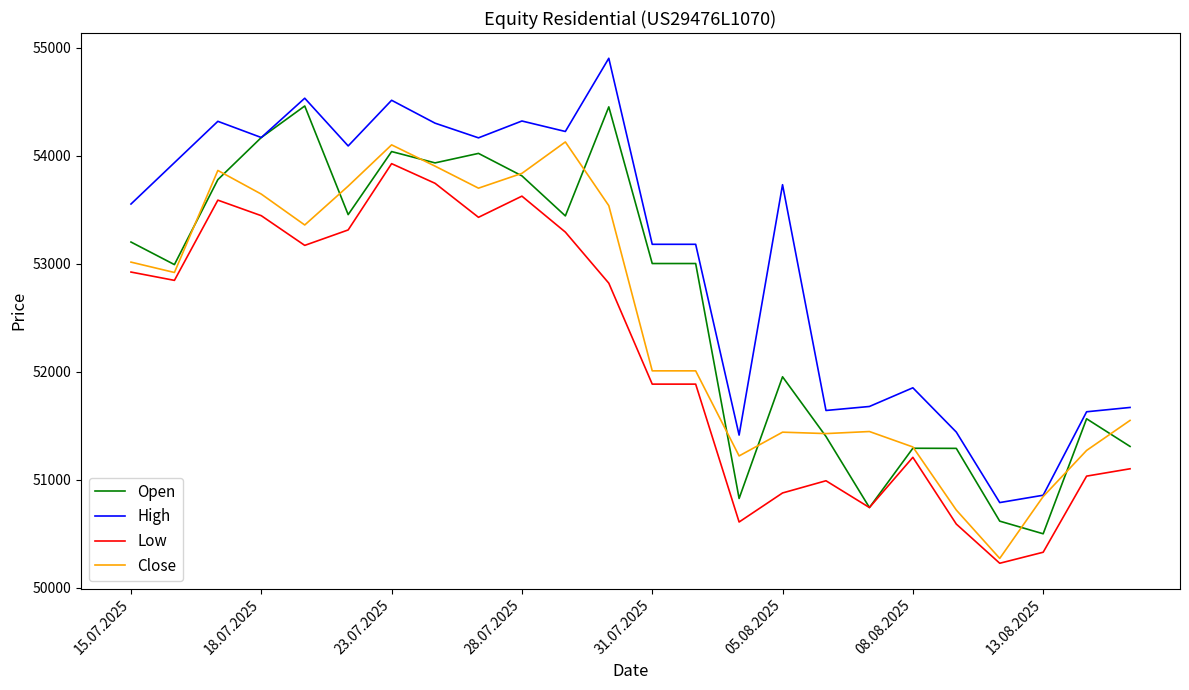

Which series has the largest total across all categories?

High